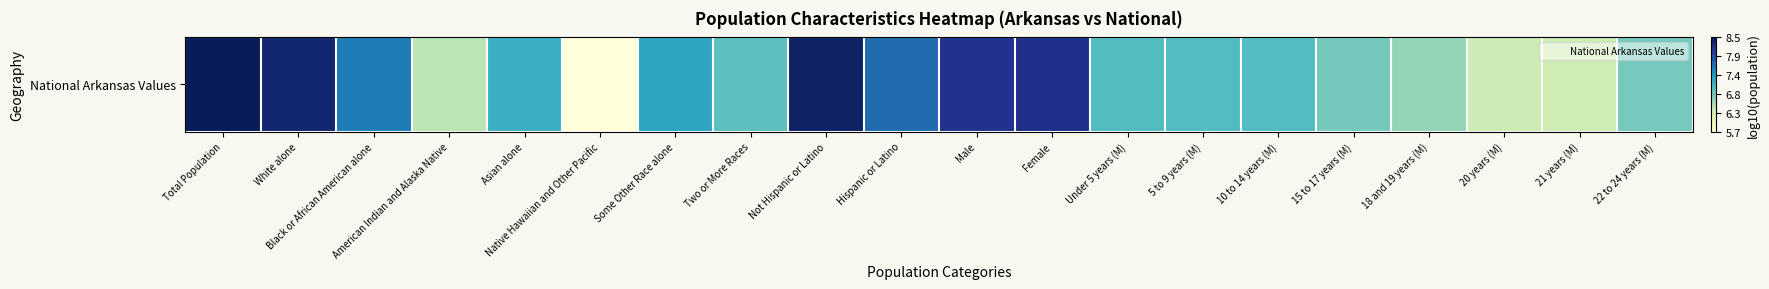

Reading right to left, extract all data points from this chart.

6.8	6.3	6.4	6.7	6.8	7.0	7.0	7.0	8.2	8.2	7.7	8.4	7.0	7.3	5.7	7.2	6.5	7.6	8.3	8.5